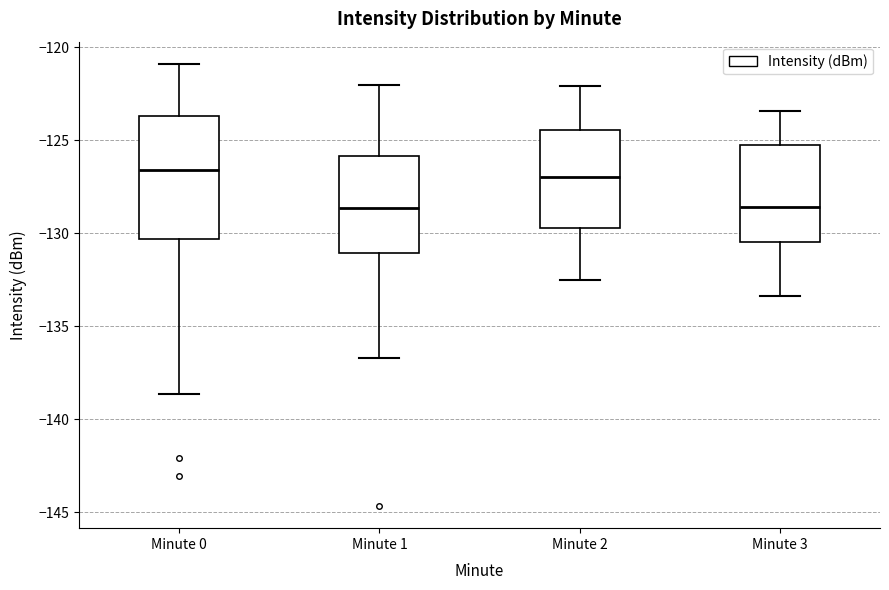

Where is the lower edge of the box for Minute 0 on the y-axis? The values are not printed on the chart, so give them approximately, as read against the axis.

-130.5